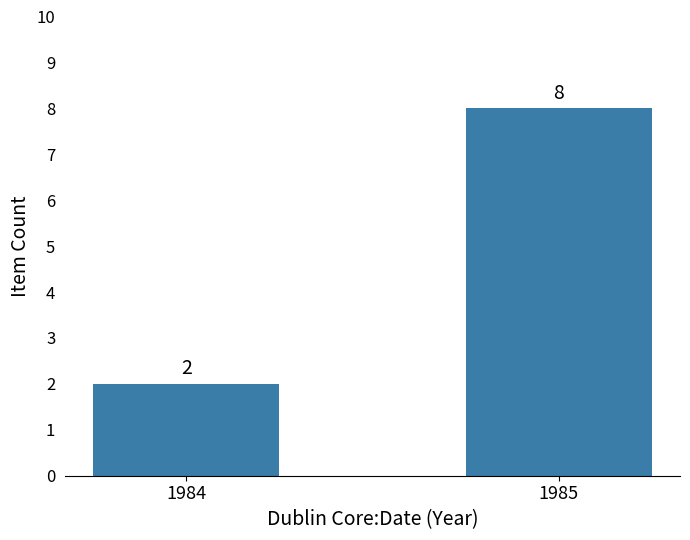

Between 1984 and 1985, which is larger?

1985